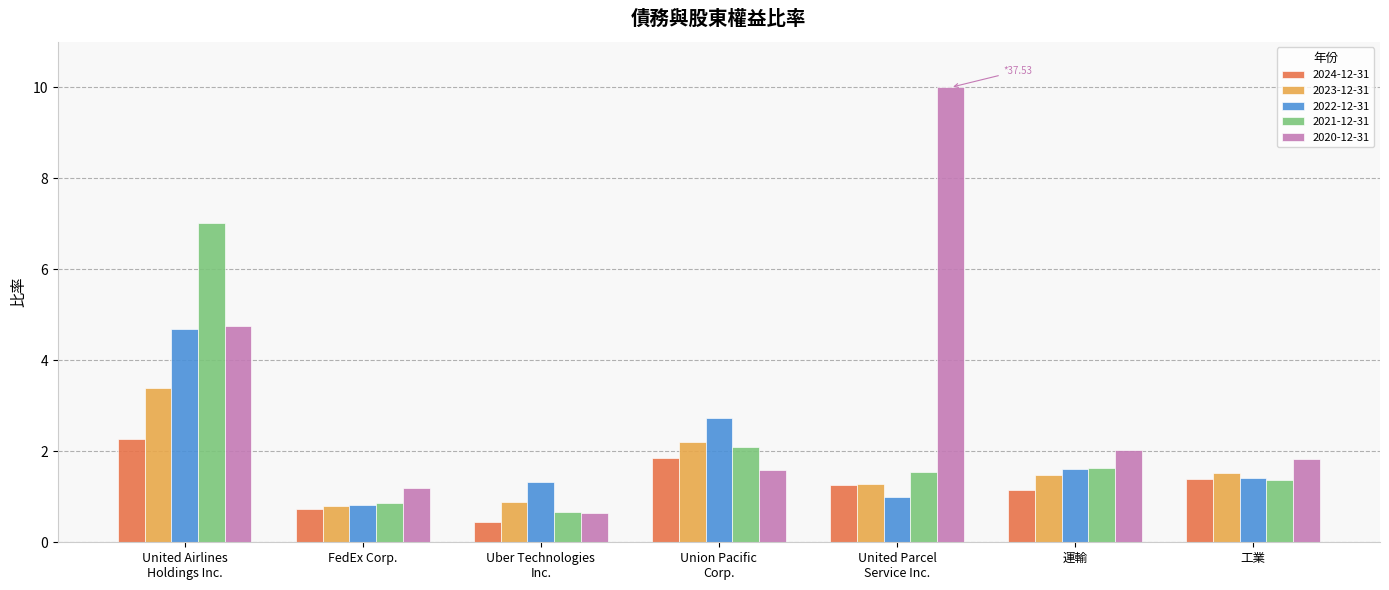

What is the sum of all 2024-12-31 values?

9.1